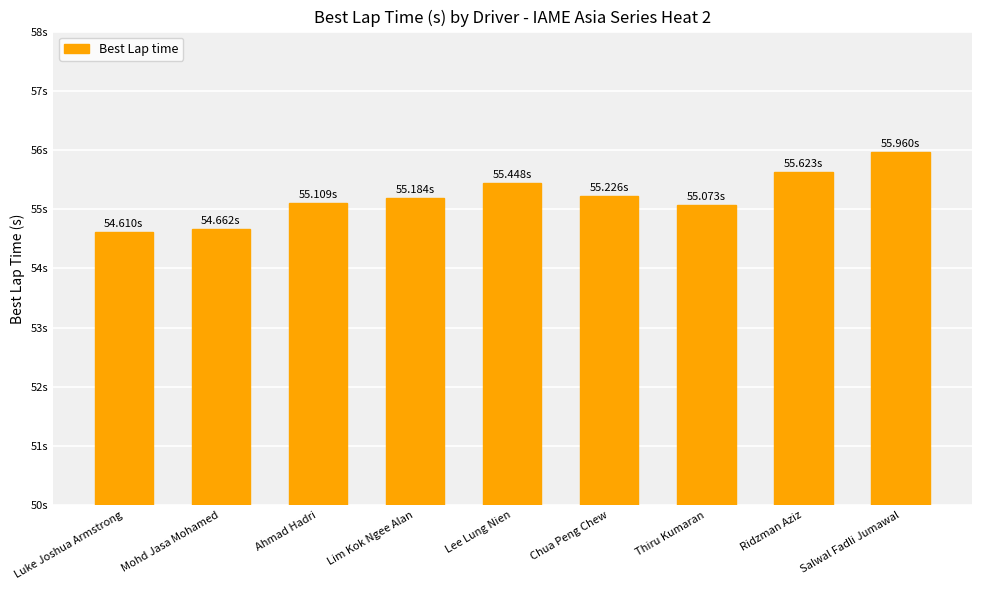

What is the ratio of the value at Ahmad Hadri to the value at Salwal Fadli Jumawal?

1.0